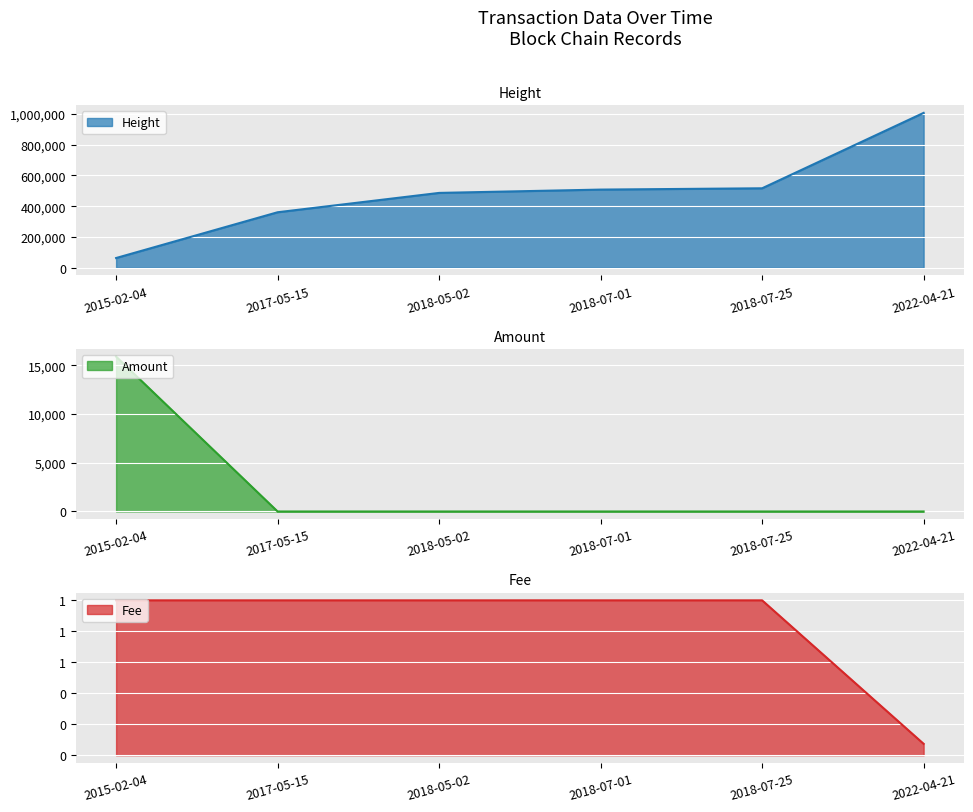

How many distinct data groups are displayed?

3